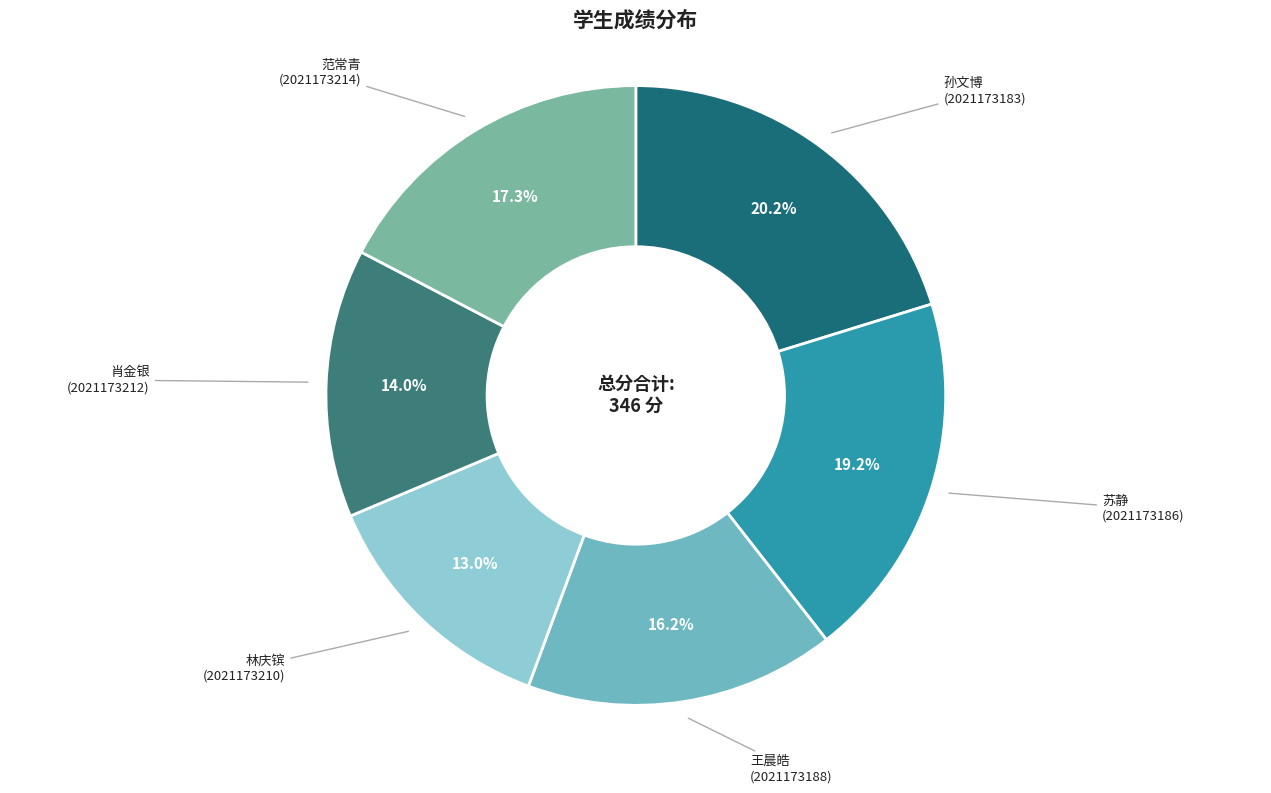

How many segments does this pie chart have?

6